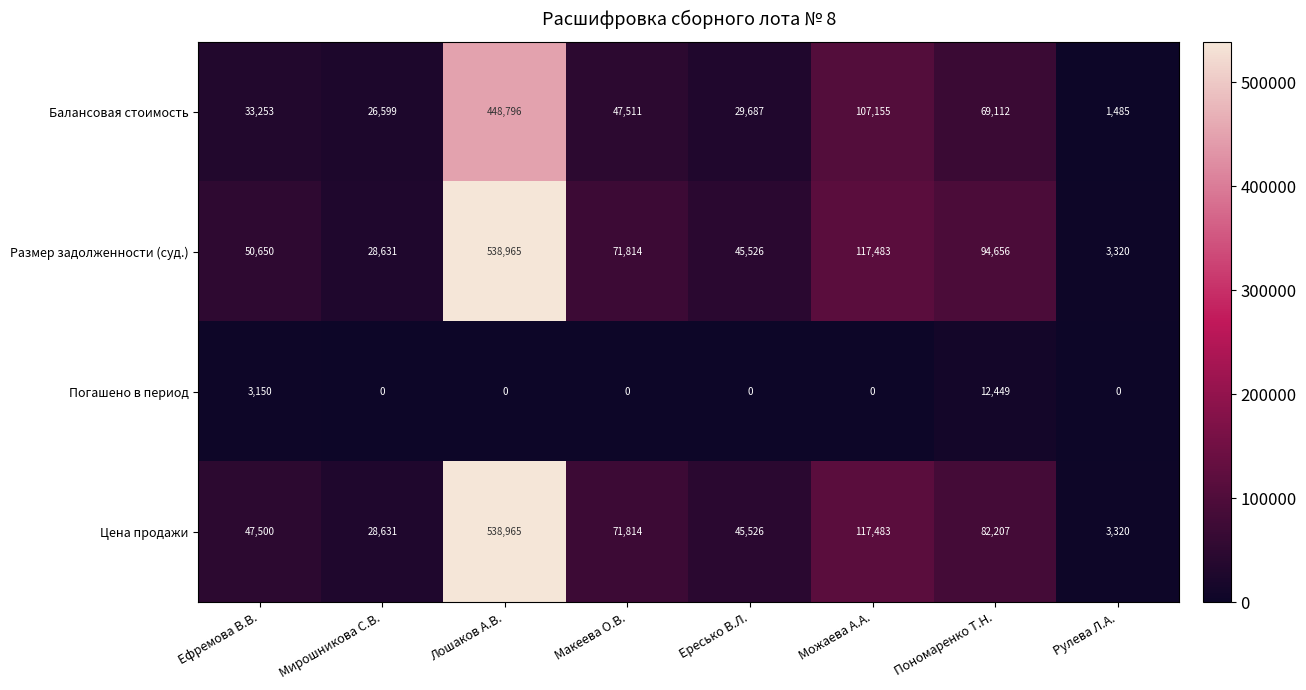

Count the number of data series in this chart.

4